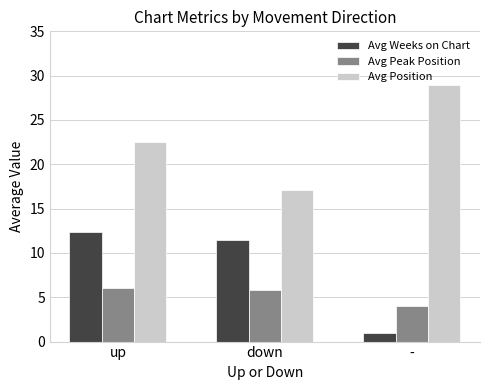

True or false: Avg Weeks on Chart has a value of 11.4 at down.

True